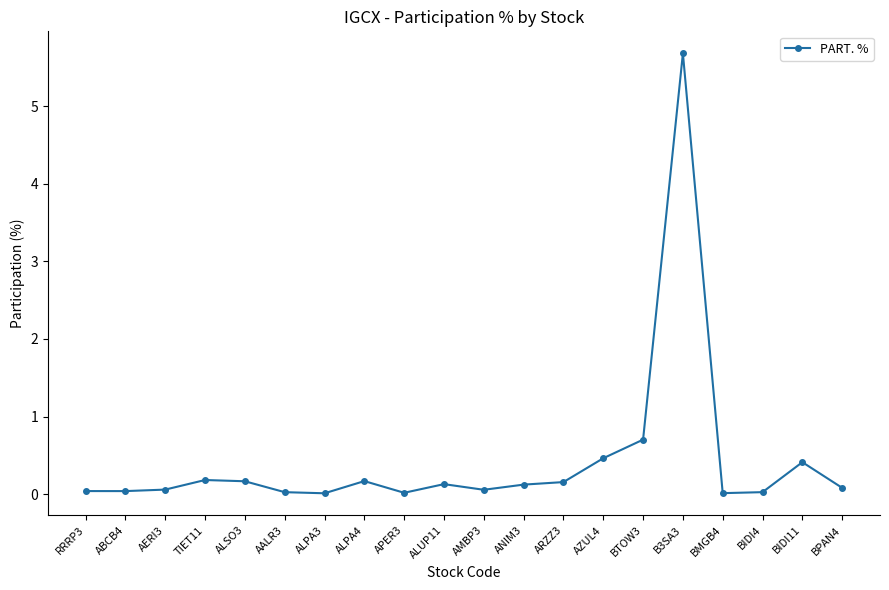

Is this an area chart (filled region under the line)?

No